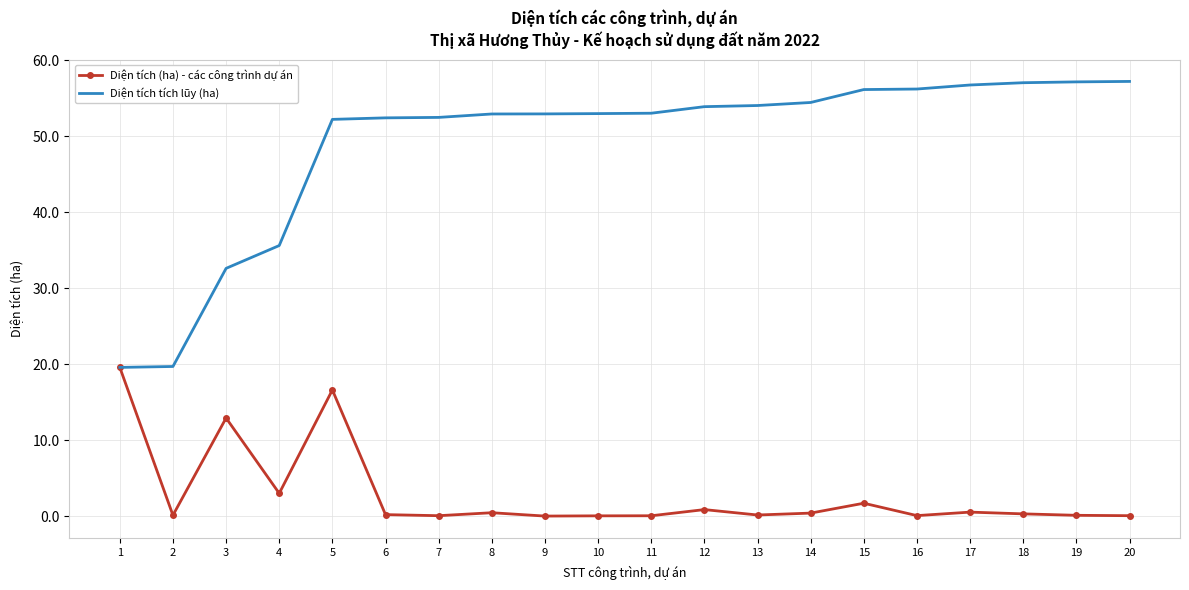

What is the difference between the maximum and second lowest values in the Diện tích (ha) - các công trình dự án series?

19.5